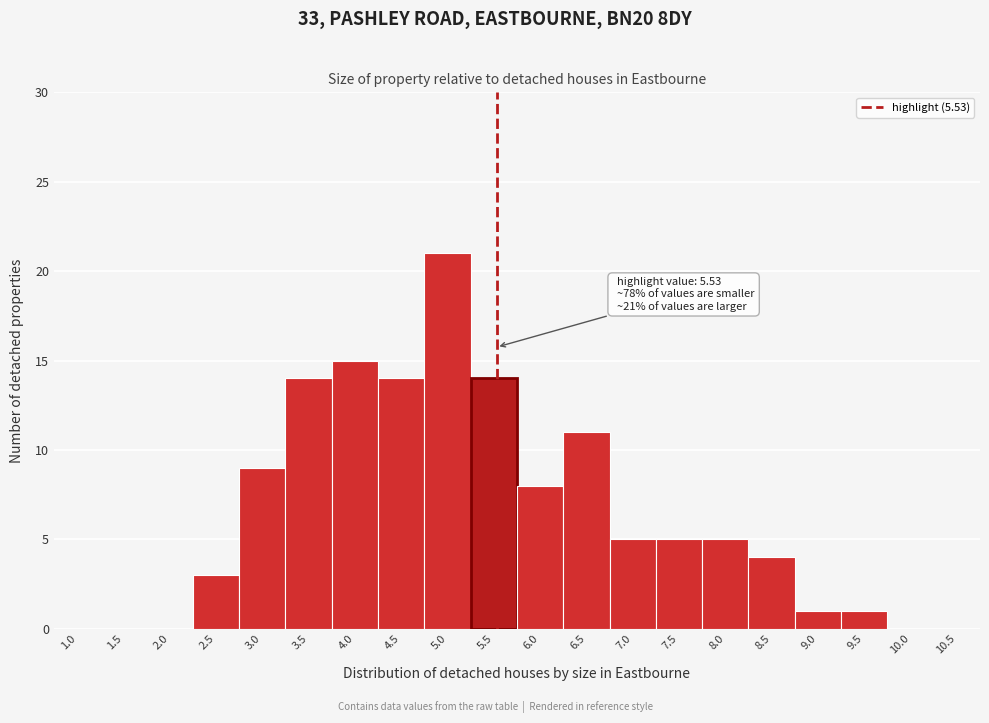

Reading left to right, what are all the values shown in this chart?

1.0=0	1.5=0	2.0=0	2.5=3	3.0=9	3.5=14	4.0=15	4.5=14	5.0=21	5.5=14	6.0=8	6.5=11	7.0=5	7.5=5	8.0=5	8.5=4	9.0=1	9.5=1	10.0=0	10.5=0